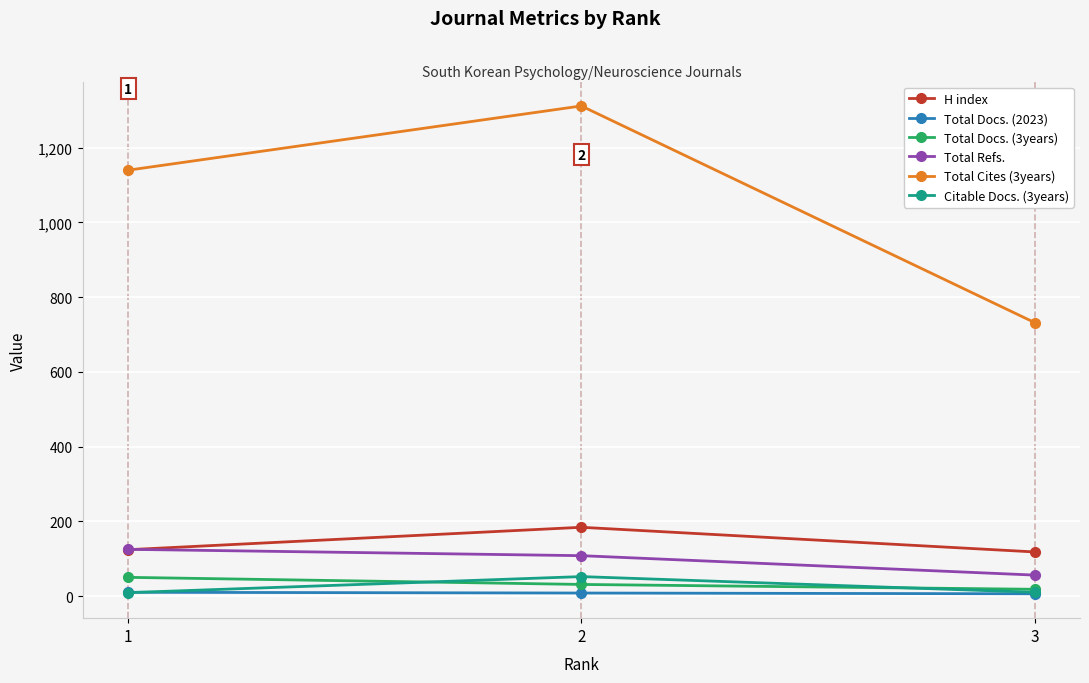

How many lines are shown in the chart?

6